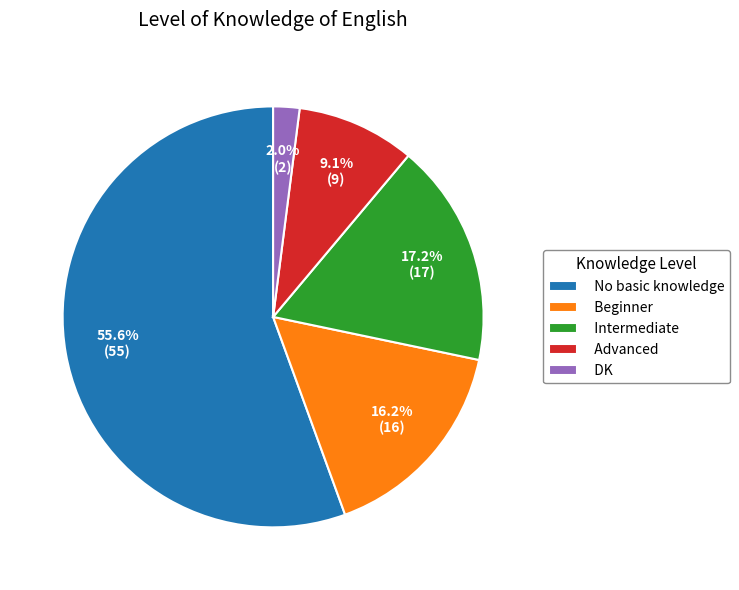

True or false: DK accounts for 2% of the total.

True